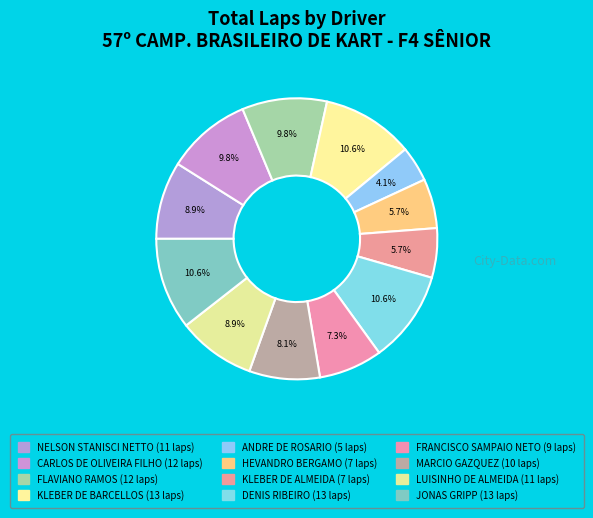

To the nearest percent, what is the combined percentage of FRANCISCO SAMPAIO NETO and HEVANDRO BERGAMO?

13%